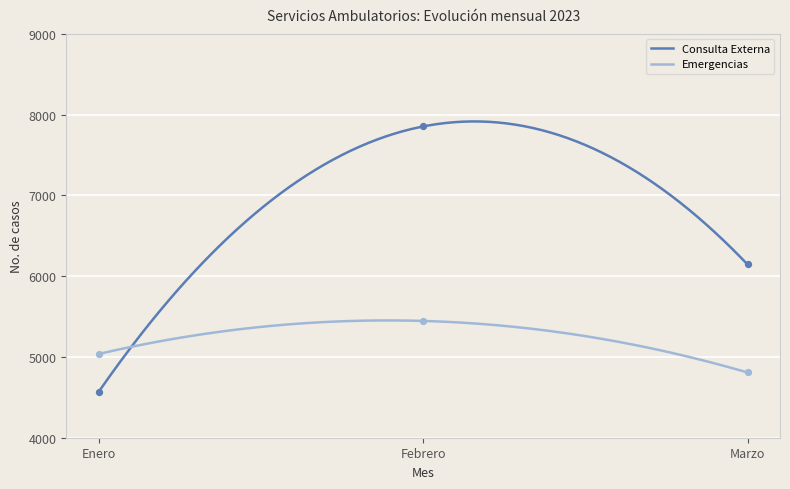

Is the value of Consulta Externa at Enero greater than the value of Emergencias at Marzo?

No